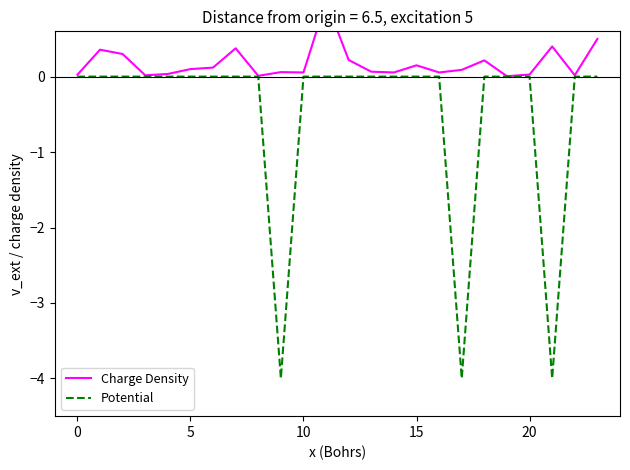

What is the minimum value for Potential?

-4